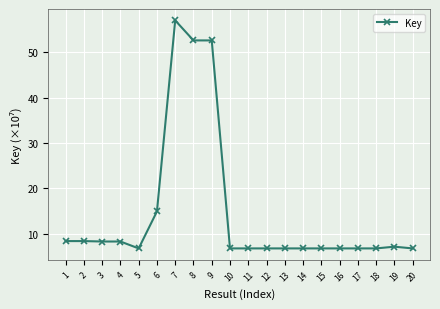

Read the value at 12.

6.7